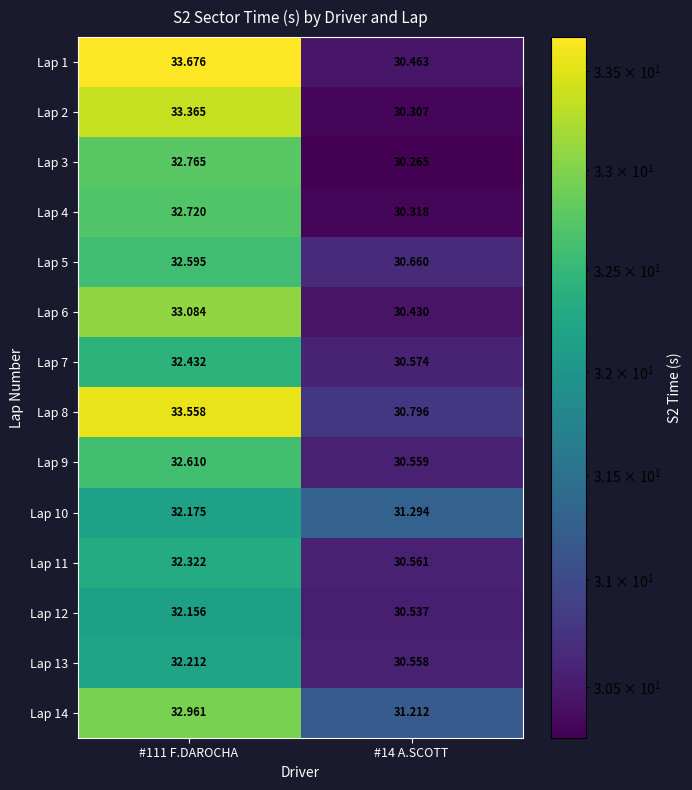

At which category is the sum across all series the highest?

#111 F.DAROCHA